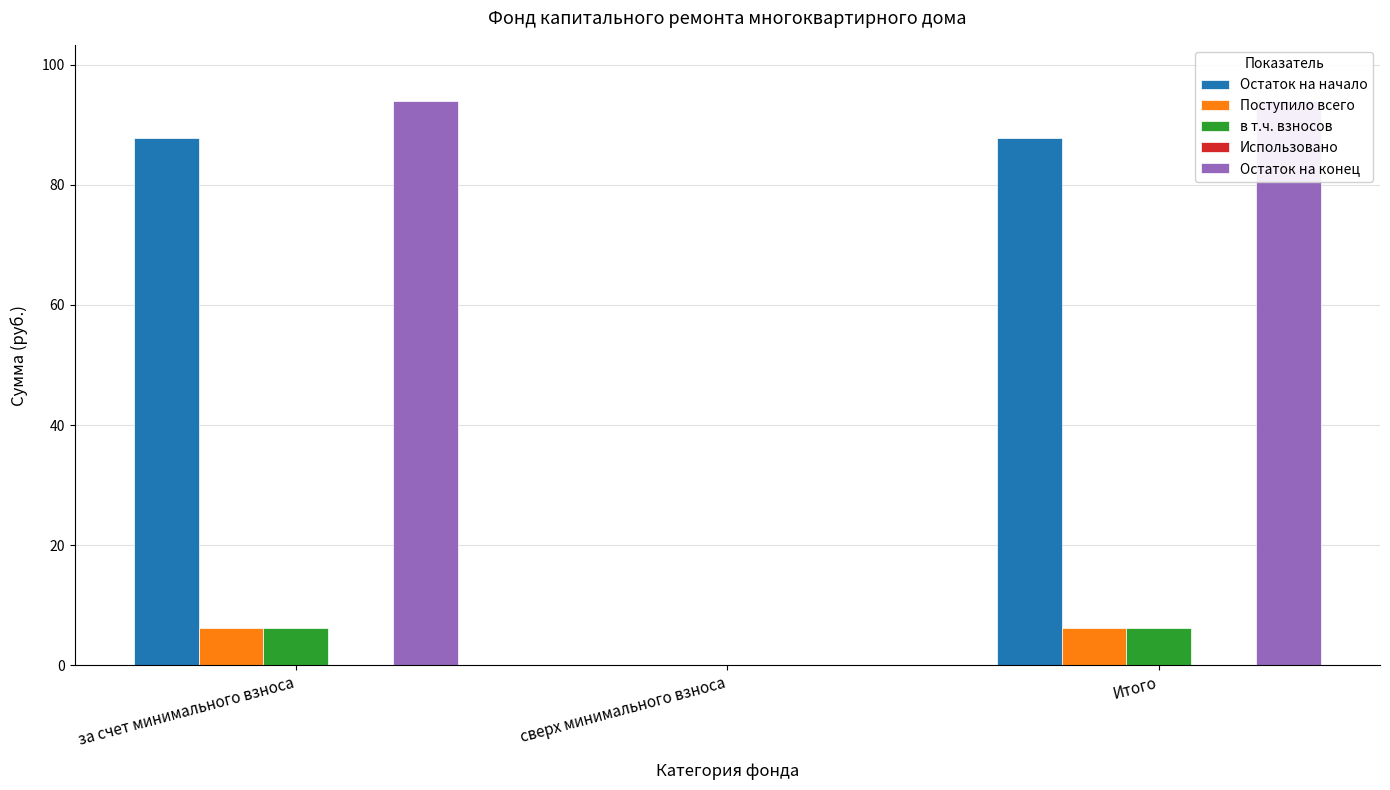

Reading right to left, transcribe all the data shown in this chart.

Остаток на начало: 87.8	0.0	87.8
Поступило всего: 6.1	0.0	6.1
в т.ч. взносов: 6.1	0.0	6.1
Использовано: 0.0	0.0	0.0
Остаток на конец: 93.9	0.0	93.9